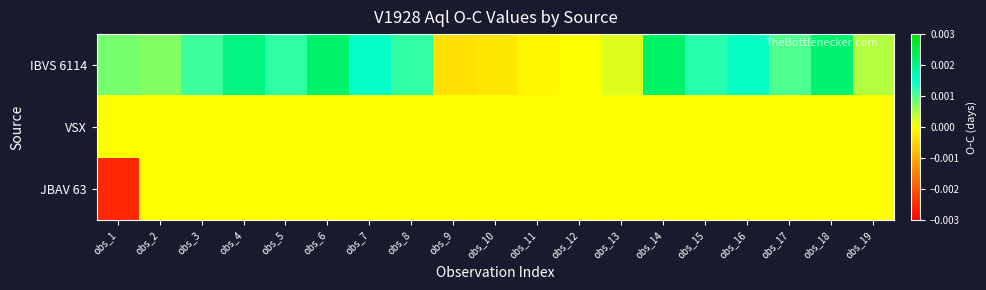

Which series has the largest total across all categories?

IBVS 6114